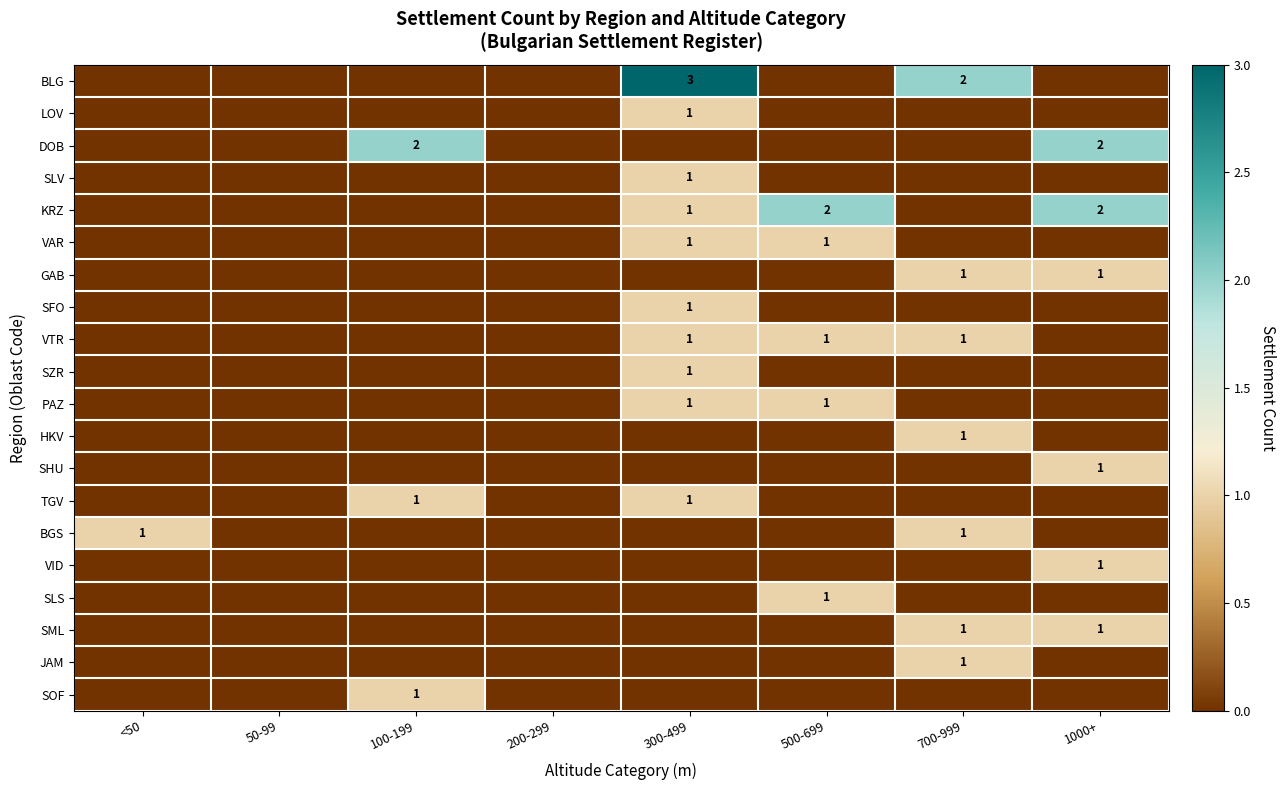

At how many categories does at least one series exceed 1?

5